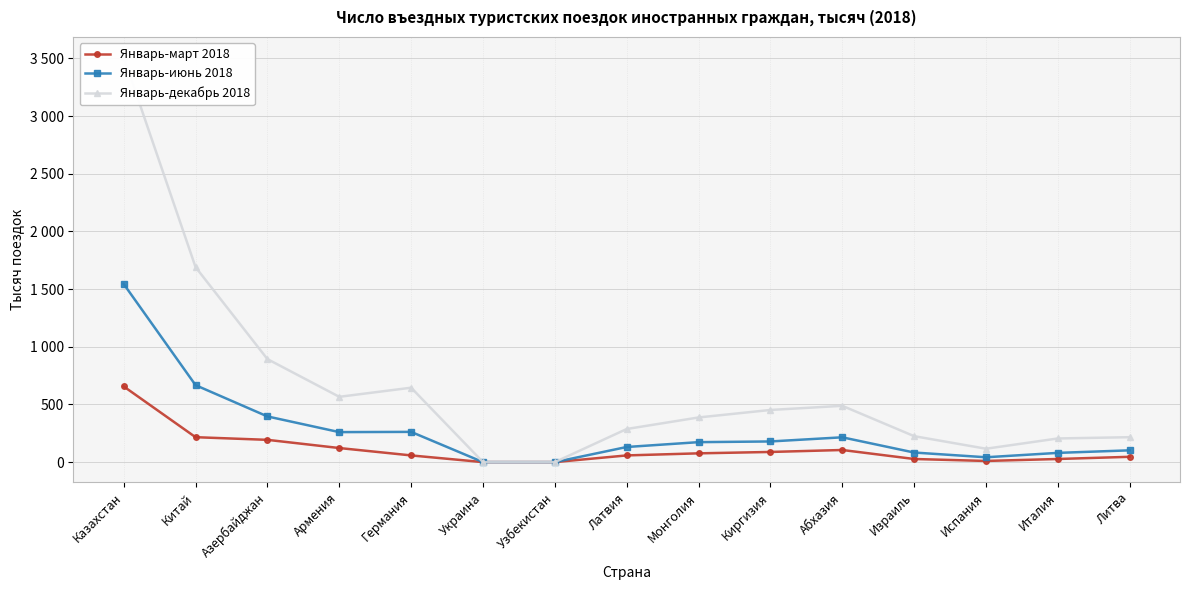

What position from the left is Украина?

6